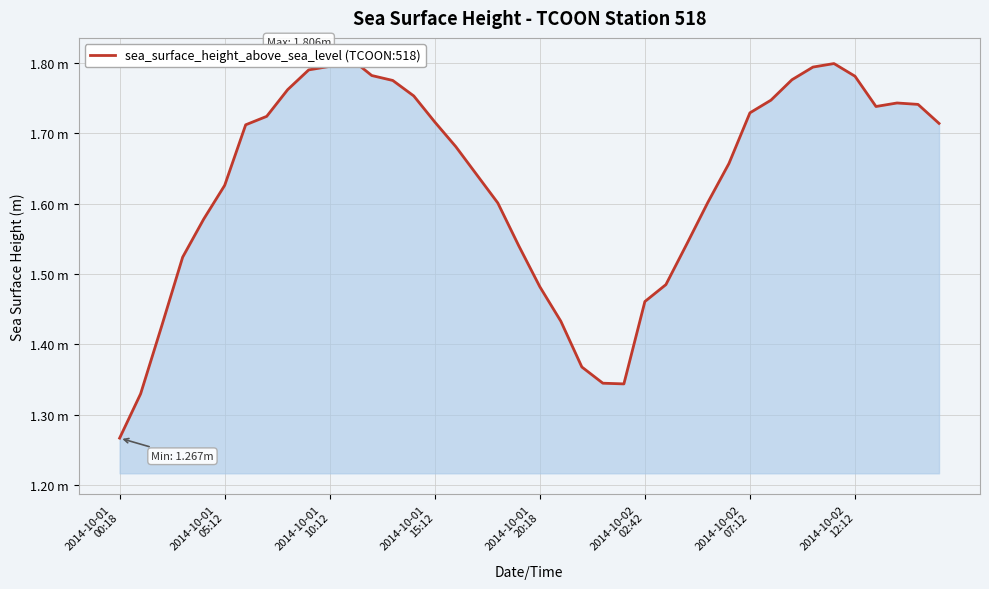

Where is the data nearest to the value 1?

2014-10-01
00:18